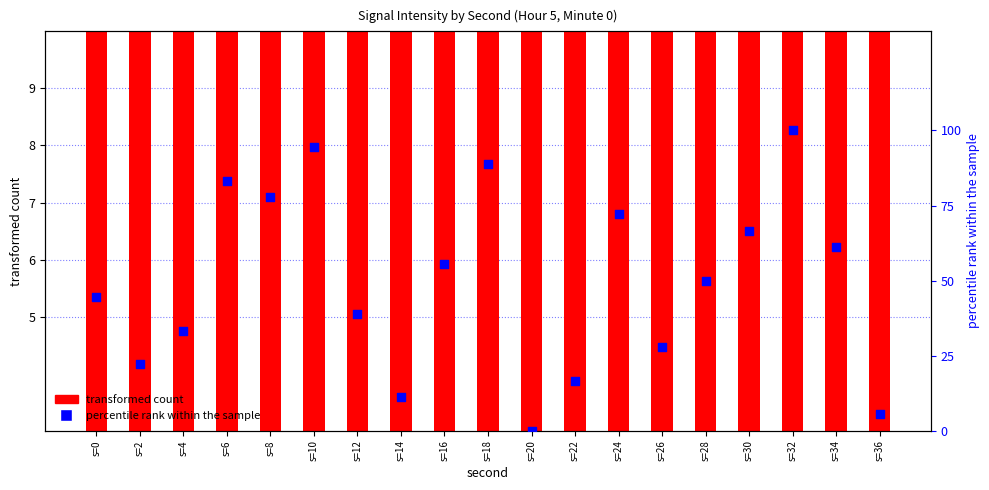

Which series contains the highest Y value?

percentile rank within the sample